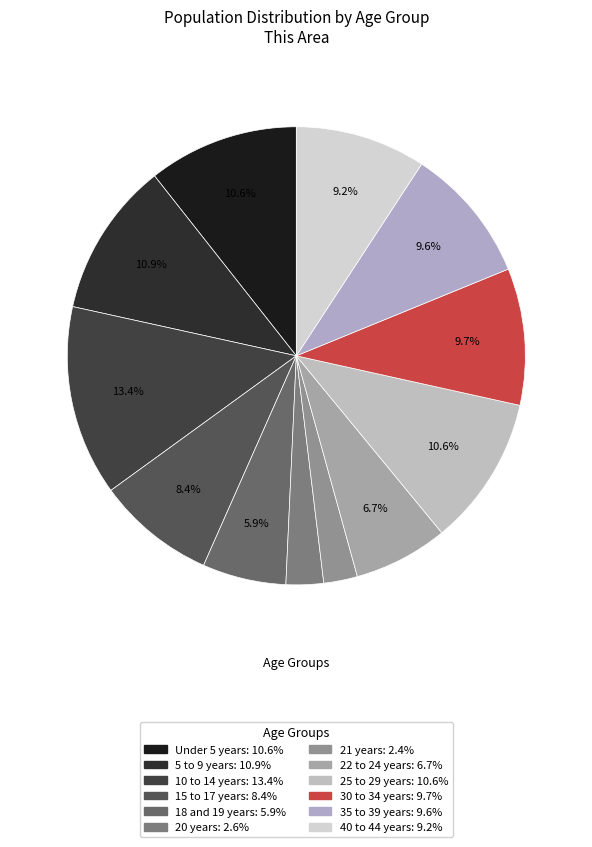

To the nearest percent, what percentage of the pie is 21 years?

2%